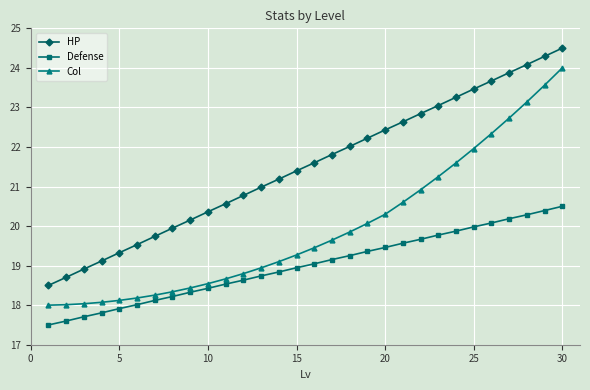

At how many categories does at least one series exceed 18?

30